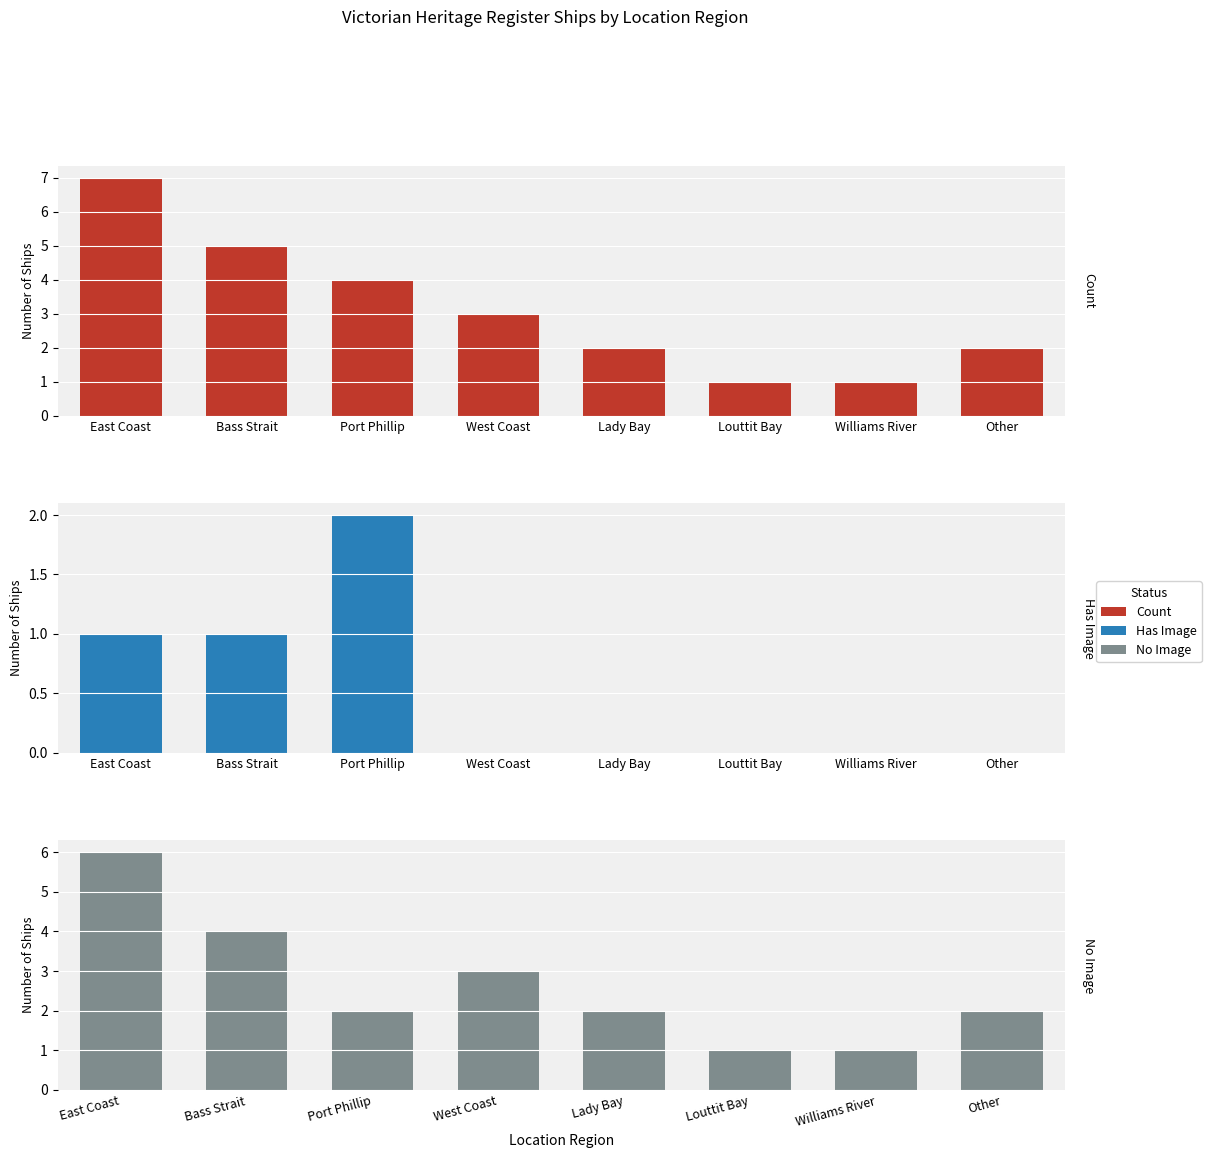

What is the sum of all Has Image values?

4